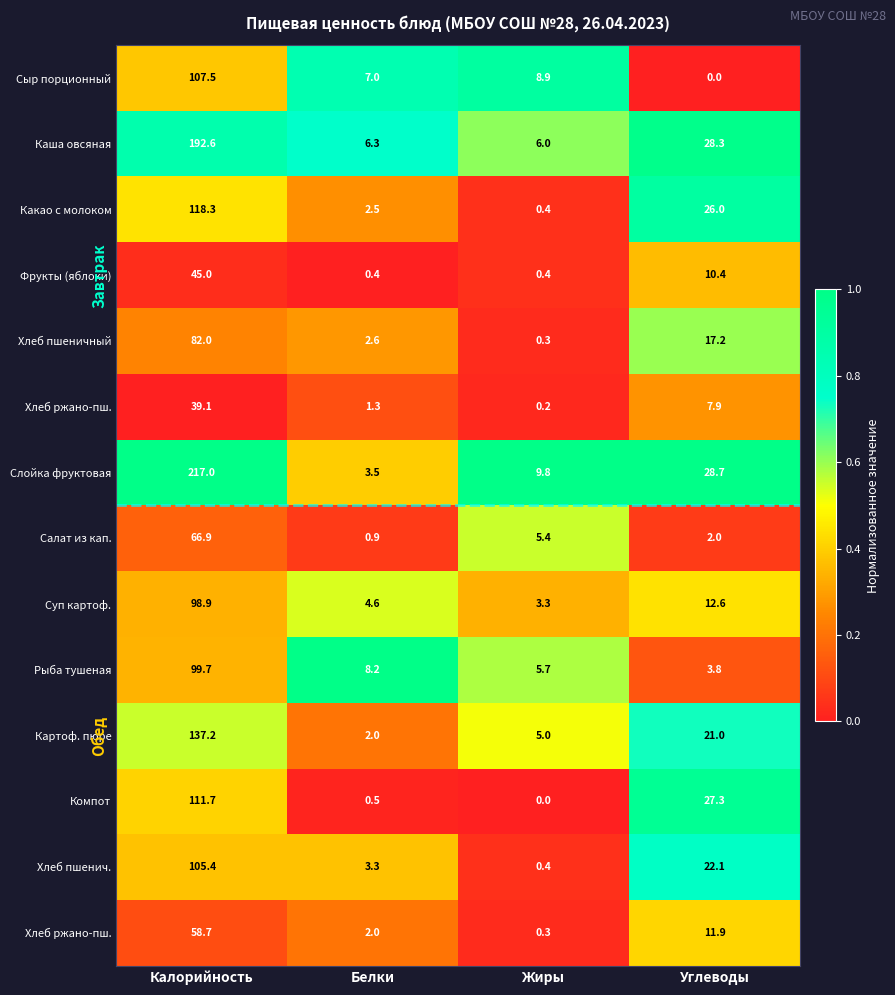

What is the difference between the highest and lowest values at Жиры?

1.0